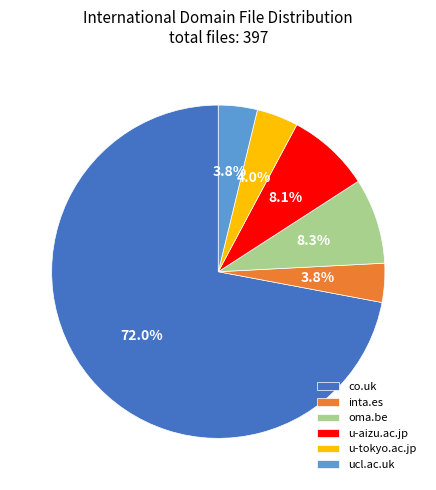

Between ucl.ac.uk and co.uk, which is larger?

co.uk